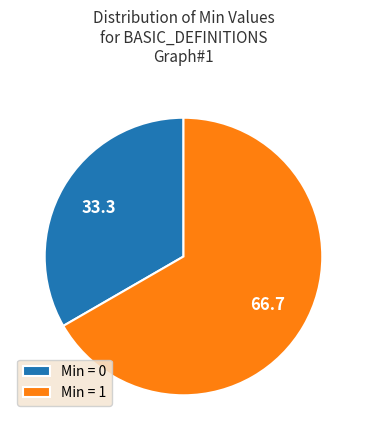

Which slice is the largest?

Min = 1